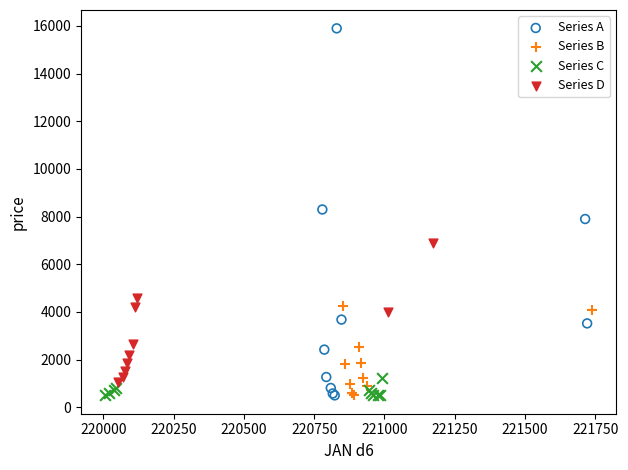

Which series contains the highest Y value?

Series A